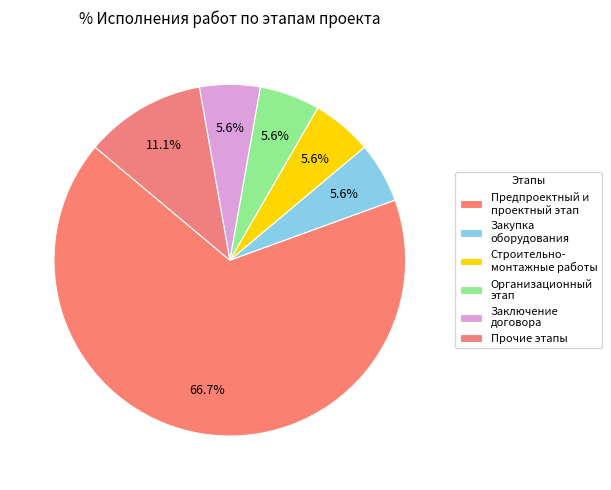

Count the number of slices in the pie.

6